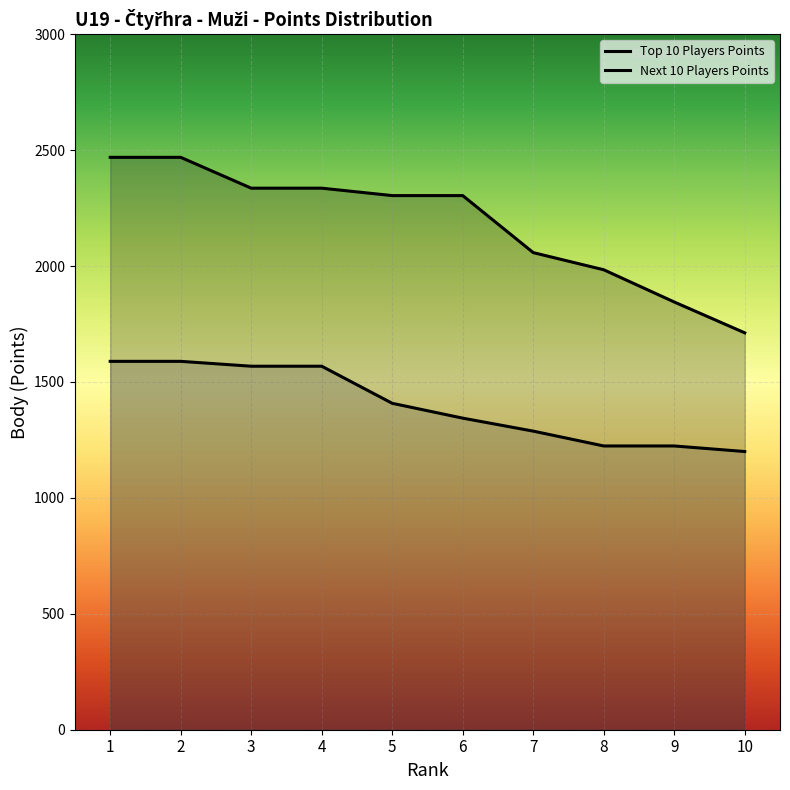

Rank the series by their average value, from lowest to highest.

Next 10 Players Points, Top 10 Players Points